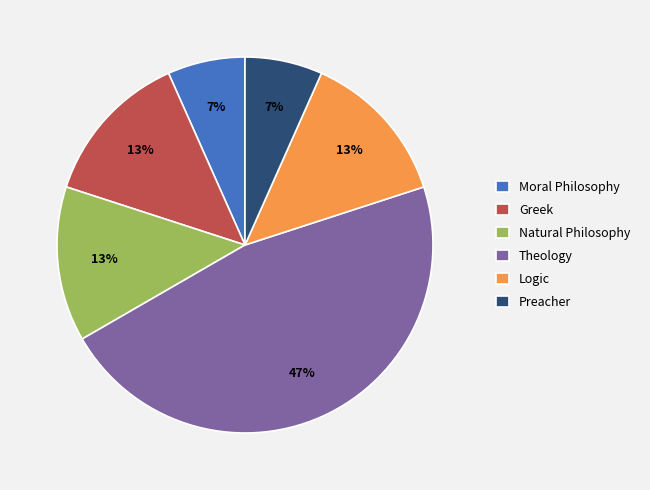

Which has a higher value, Natural Philosophy or Moral Philosophy?

Natural Philosophy